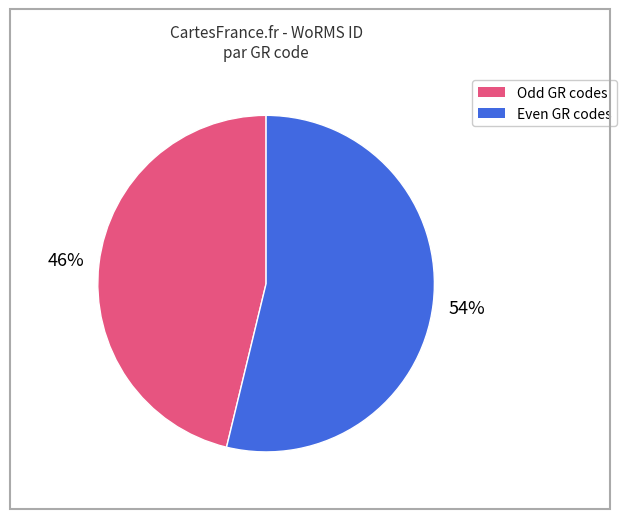

To the nearest percent, what is the average slice percentage?

50%